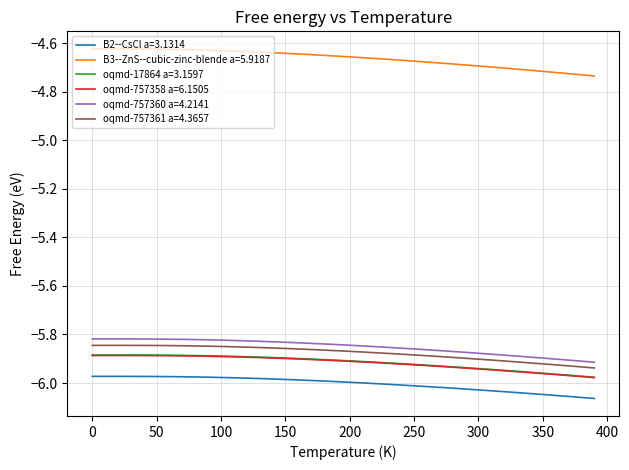

True or false: B3--ZnS--cubic-zinc-blende a=5.9187 and oqmd-17864 a=3.1597 cross at least once.

False